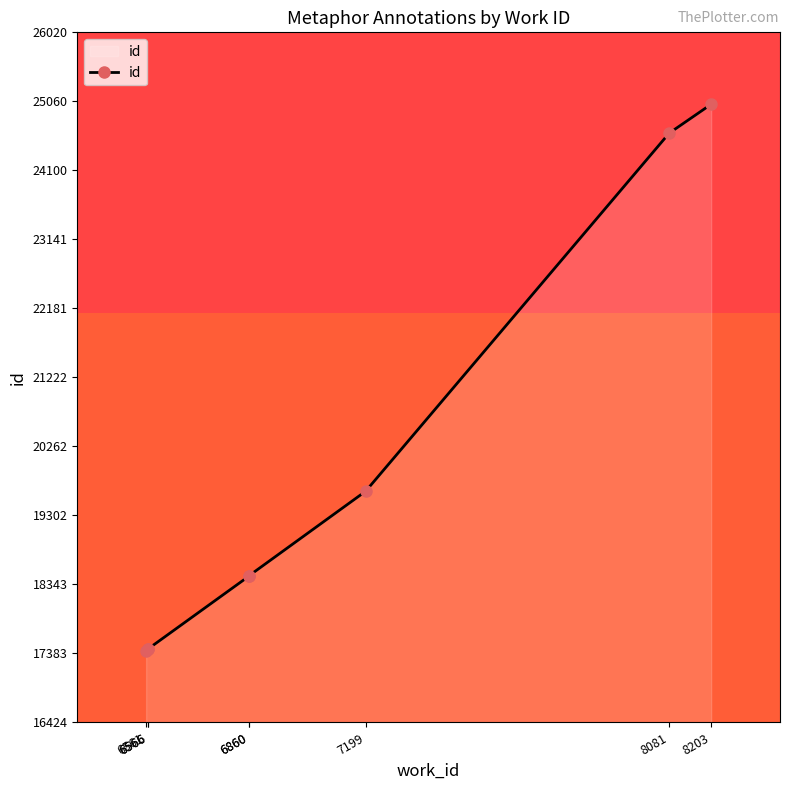

Between 6566 and 6561, which is larger?

6566